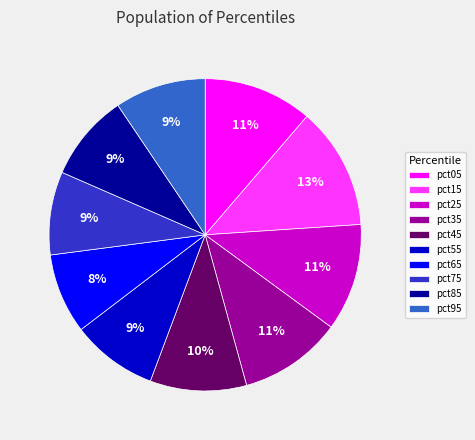

To the nearest percent, what is the average slice percentage?

10%